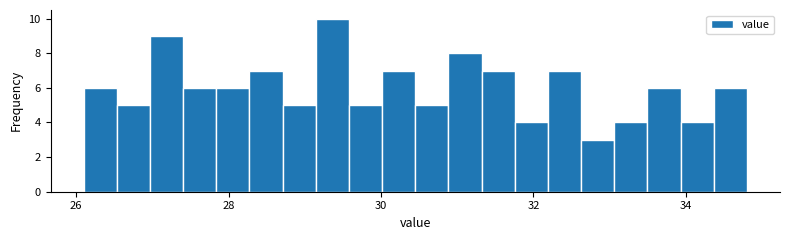

Around what value on the x-axis is the tallest bar? Give the approximate position of its centre, as read against the axis.

29.4